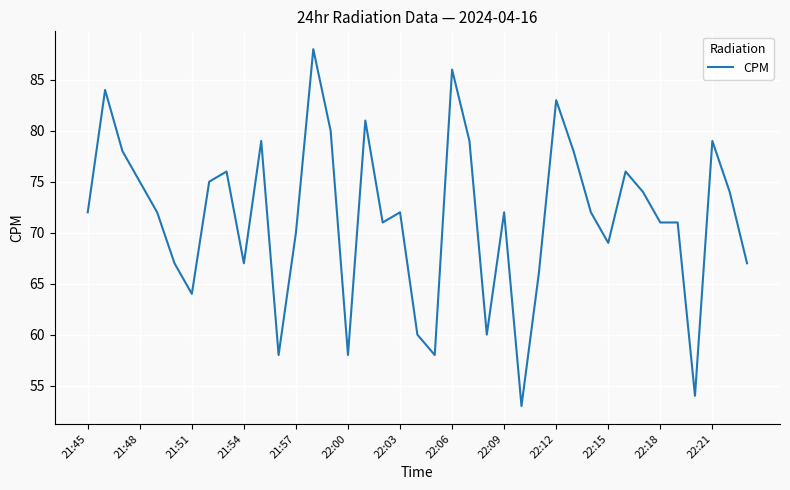

What is the difference between the maximum and minimum values?

35